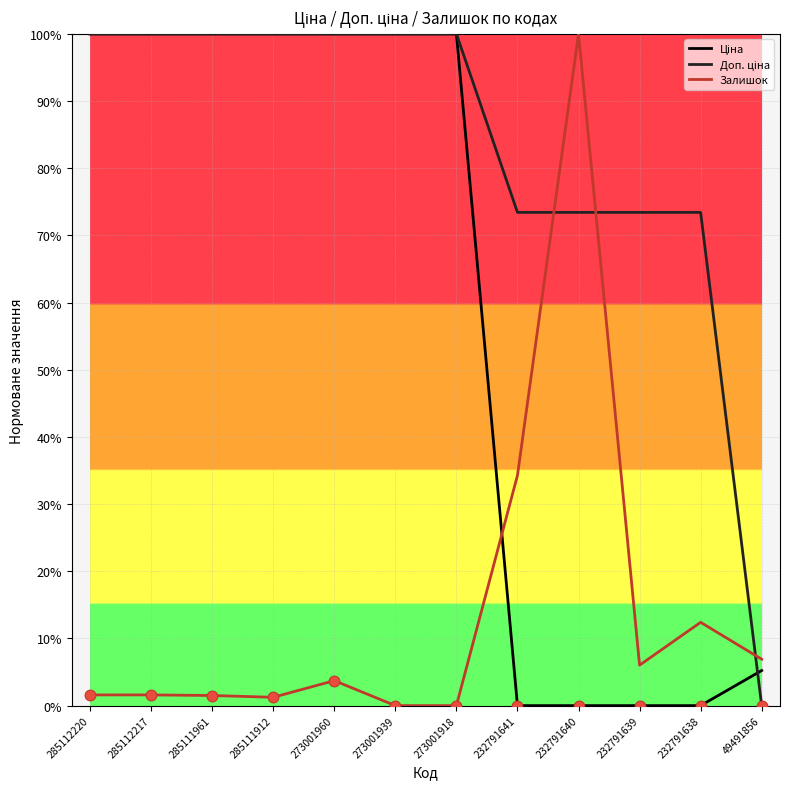

What is the total value across all series at 232791639?

0.8